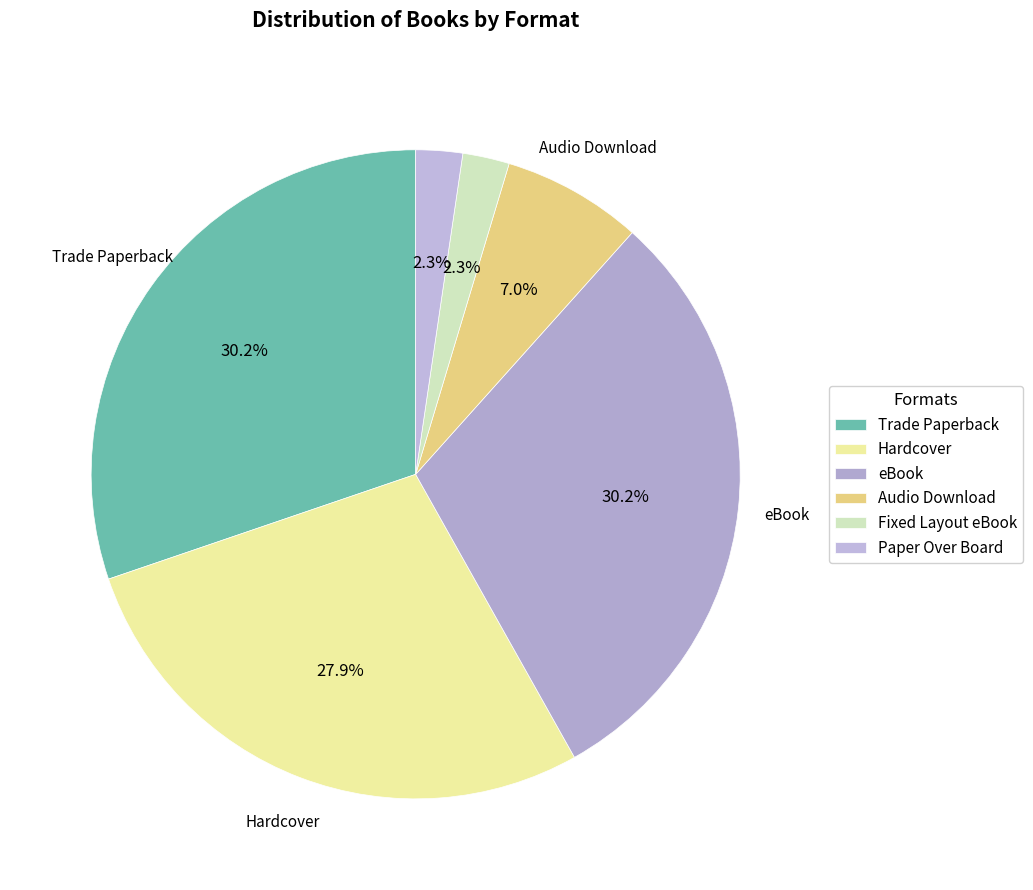

Which has a higher value, Audio Download or Trade Paperback?

Trade Paperback